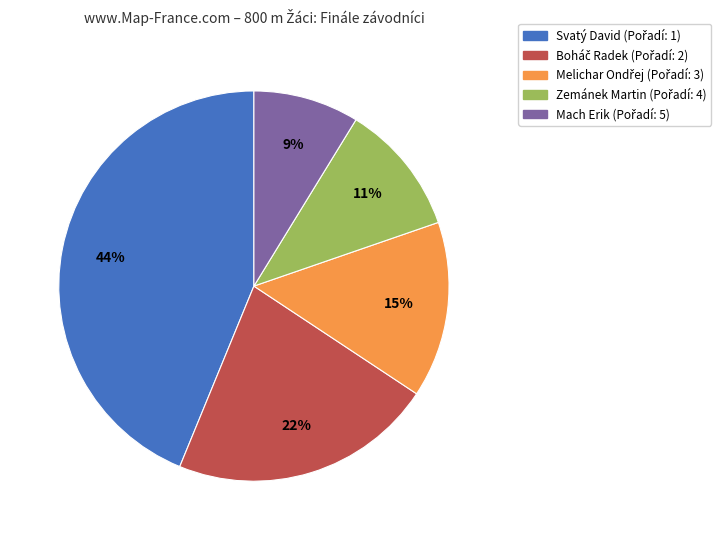

The Mach Erik slice represents 20% of the pie. True or false?

False